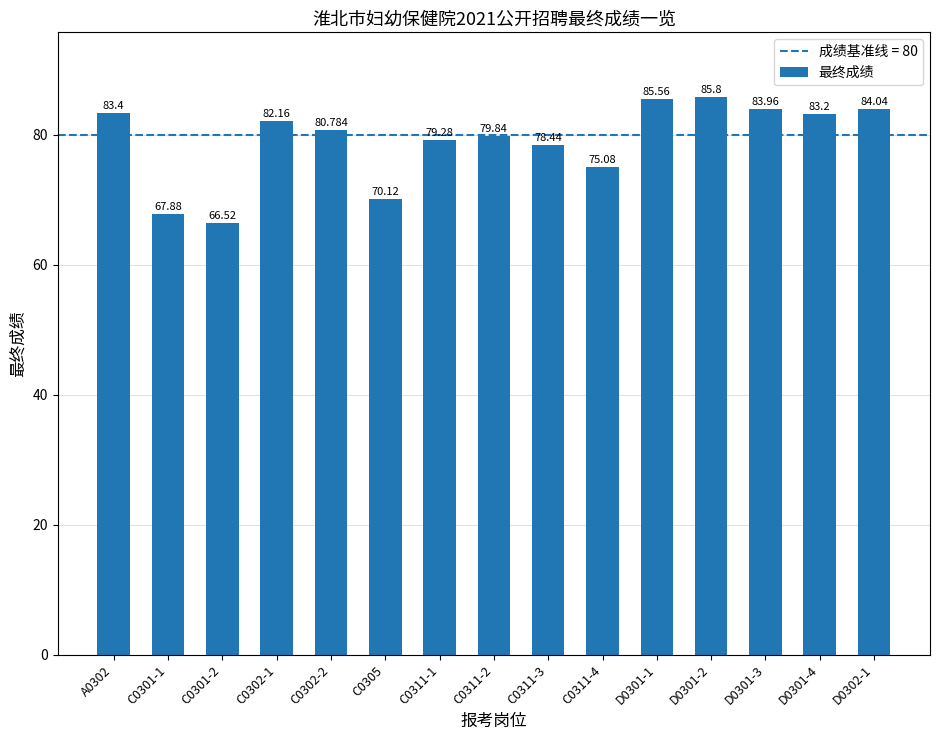

What is the change in value from C0302-1 to D0301-3?

+1.8